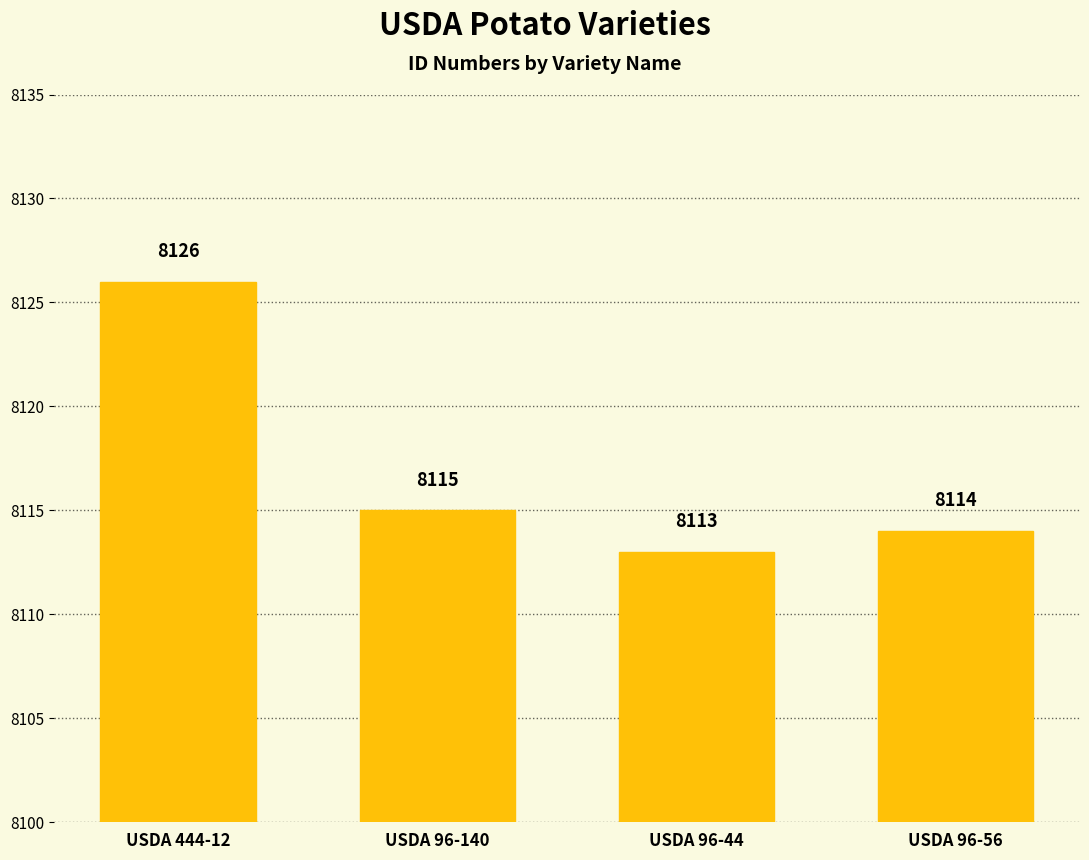

How many data points does each series have?

4